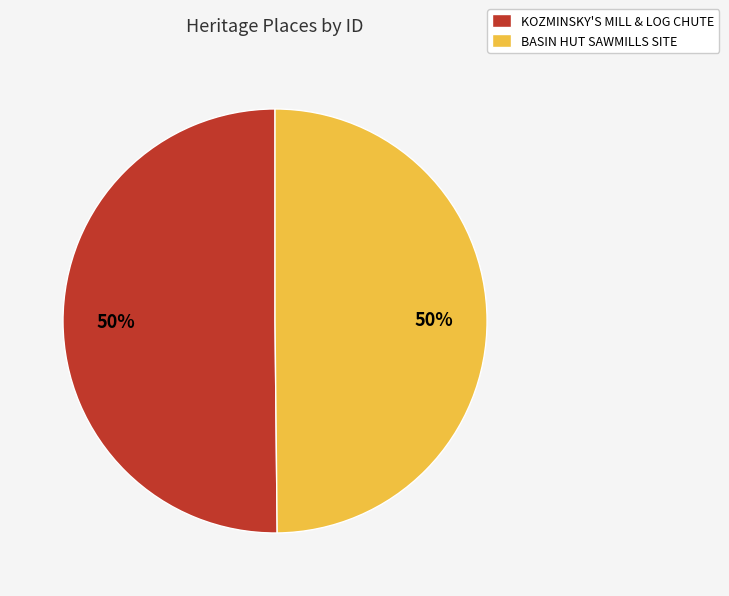

How many segments does this pie chart have?

2